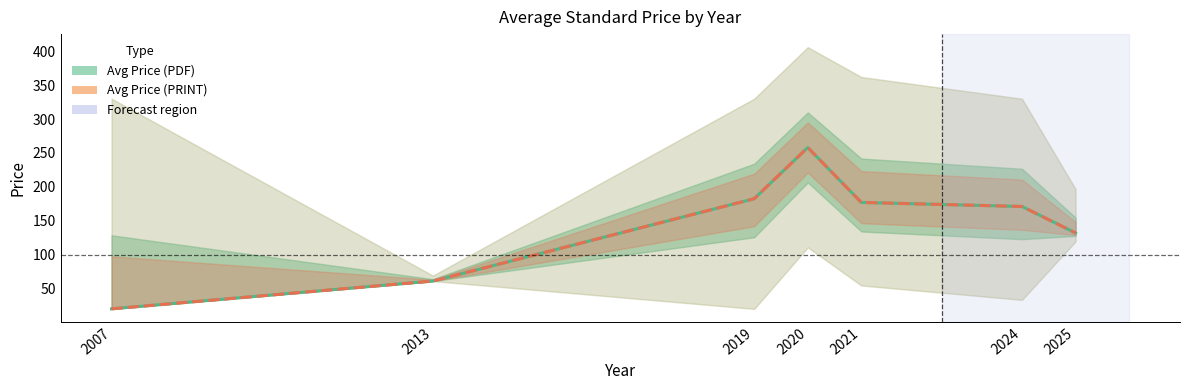

At how many categories does at least one series exceed 215?

1